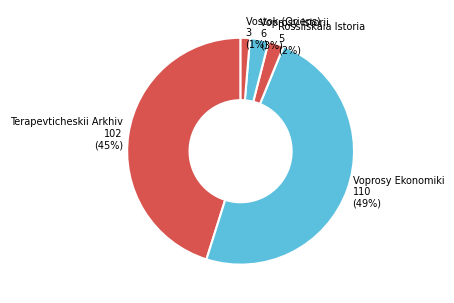

Which category has the biggest portion of the pie?

Voprosy Ekonomiki